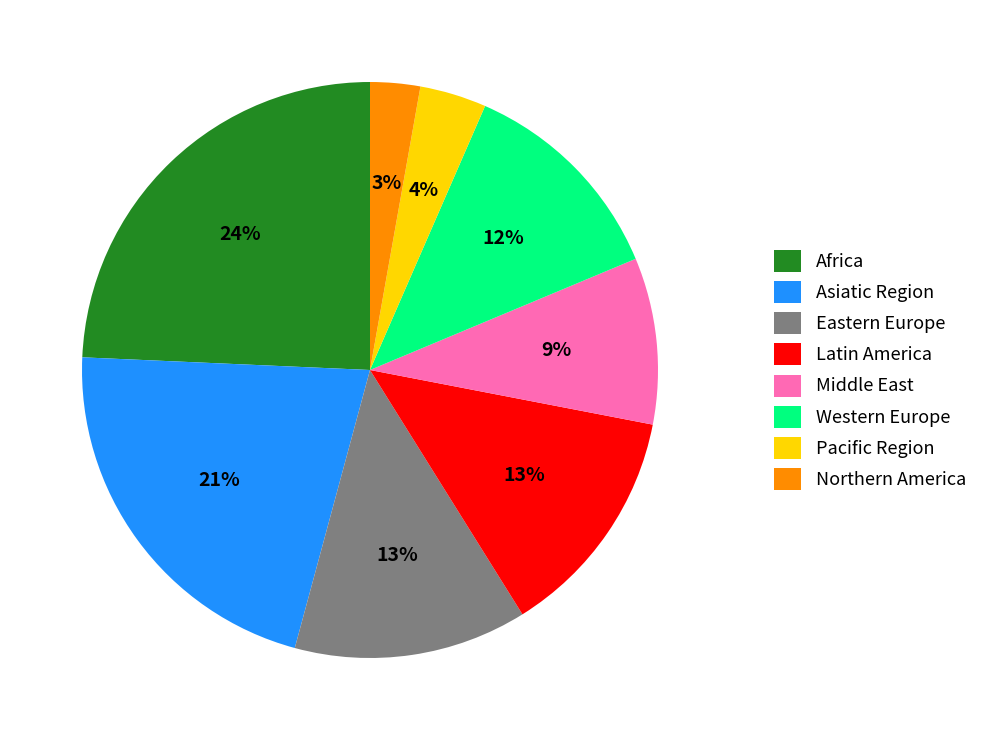

Which category has the biggest portion of the pie?

Africa